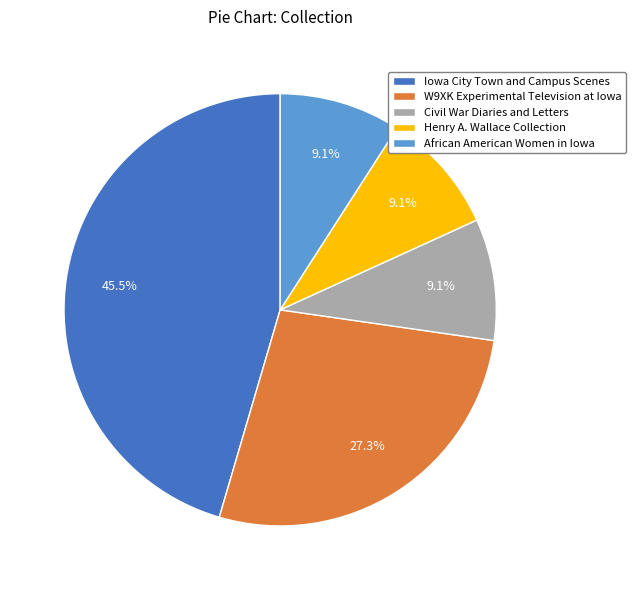

What is the total percentage of W9XK Experimental Television at Iowa and Civil War Diaries and Letters?

36.4%